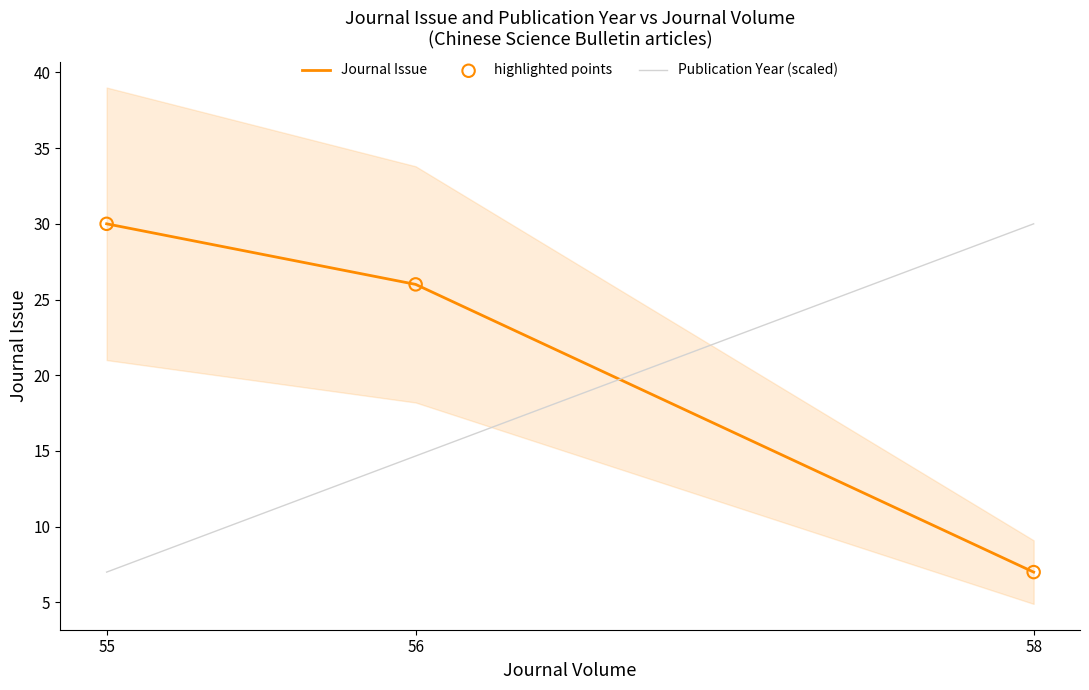

What are all the series names shown in the legend?

Journal Issue, Publication Year (scaled), highlighted points